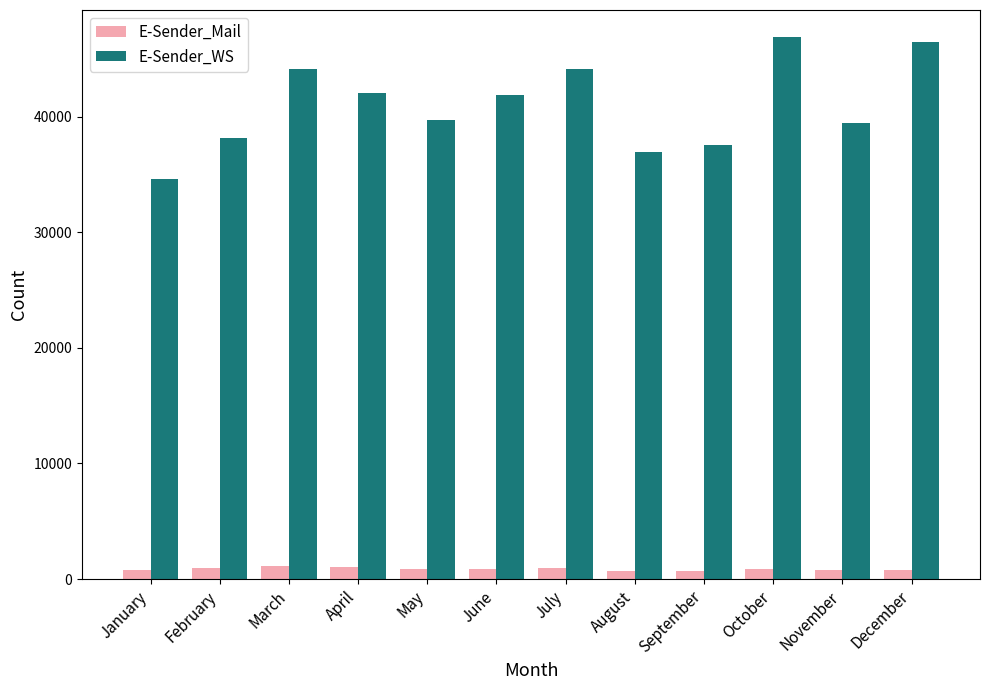

The E-Sender_Mail series shows 740 at November. True or false?

True